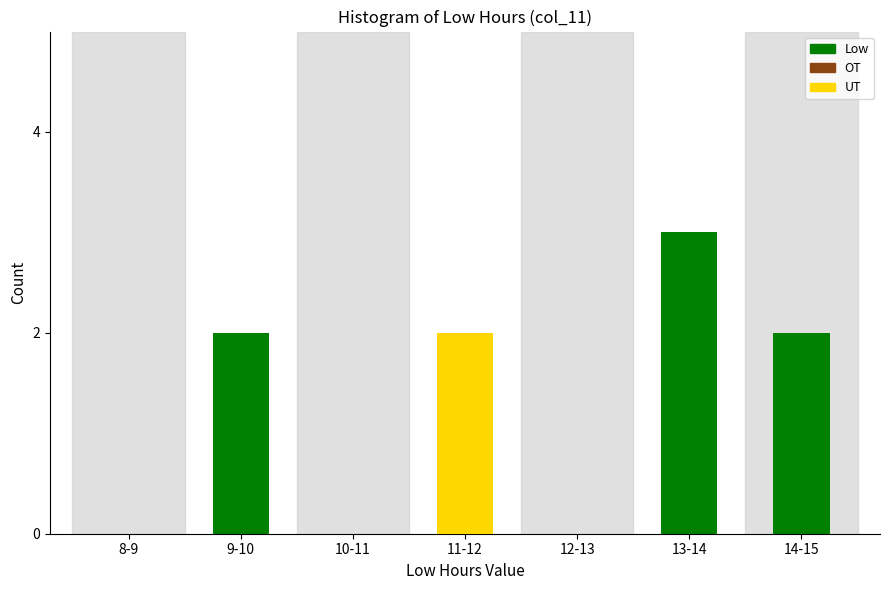

Reading right to left, transcribe all the data shown in this chart.

14-15=2	13-14=3	12-13=0	11-12=2	10-11=0	9-10=2	8-9=0